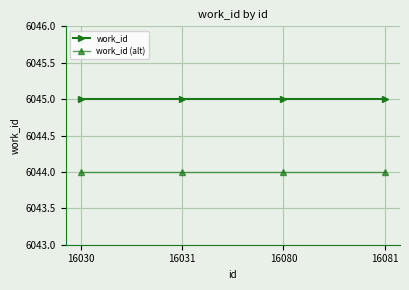

What is the sum of the work_id (alt) values at 16080 and 16081?

12088